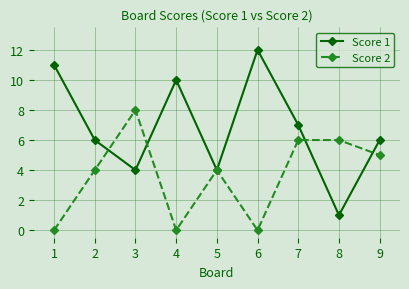

Which series has the largest range (max minus min)?

Score 1